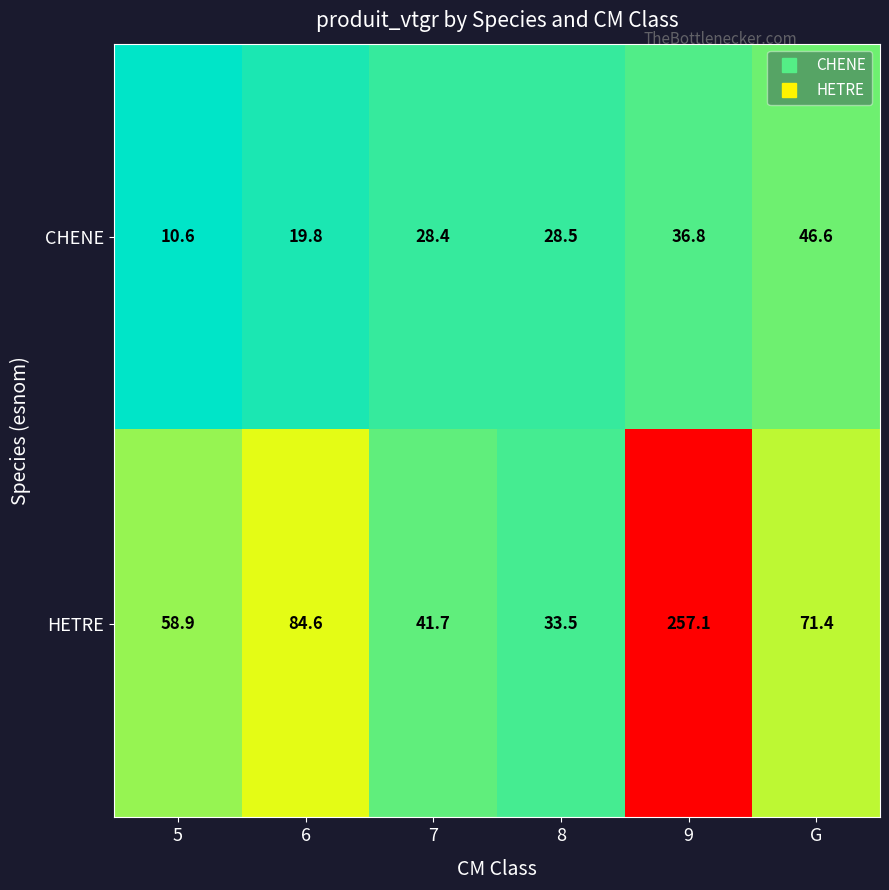

Reading left to right, what are all the values shown in this chart?

CHENE: 10.6	19.8	28.4	28.5	36.8	46.6
HETRE: 58.9	84.6	41.7	33.5	257.1	71.4